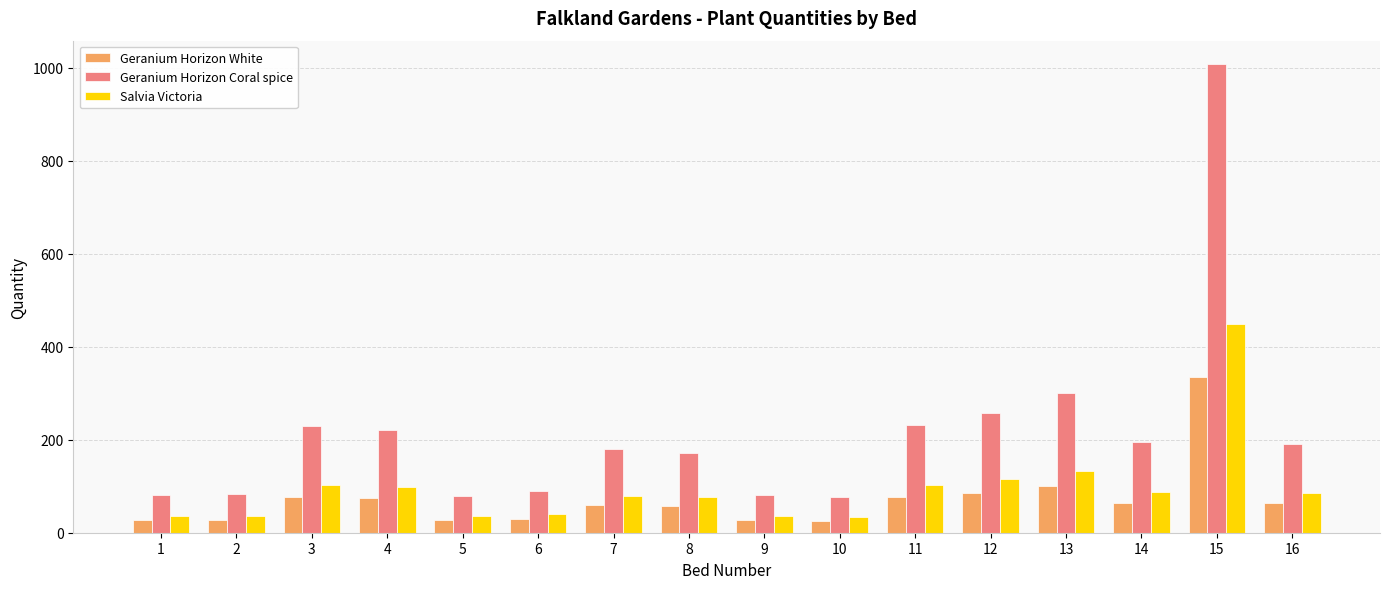

At which category is the sum across all series the highest?

15